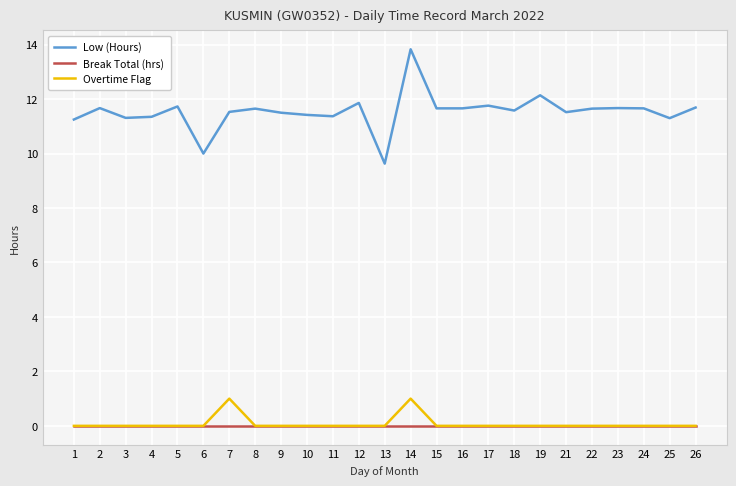

What is the greatest value displayed?

13.8